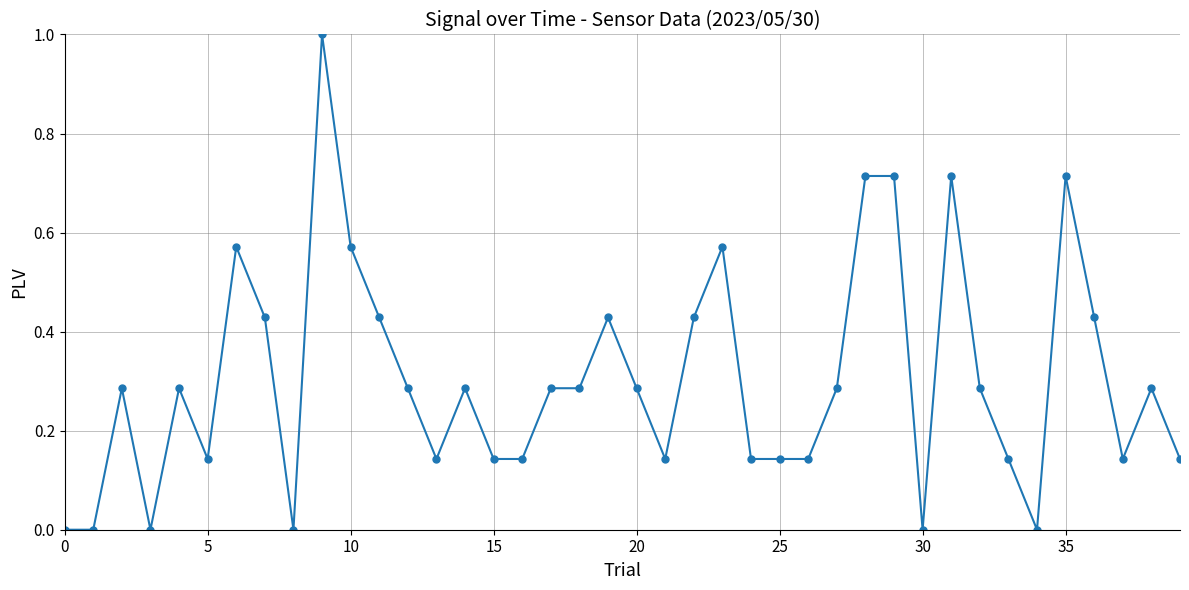

How many series are shown in this chart?

1